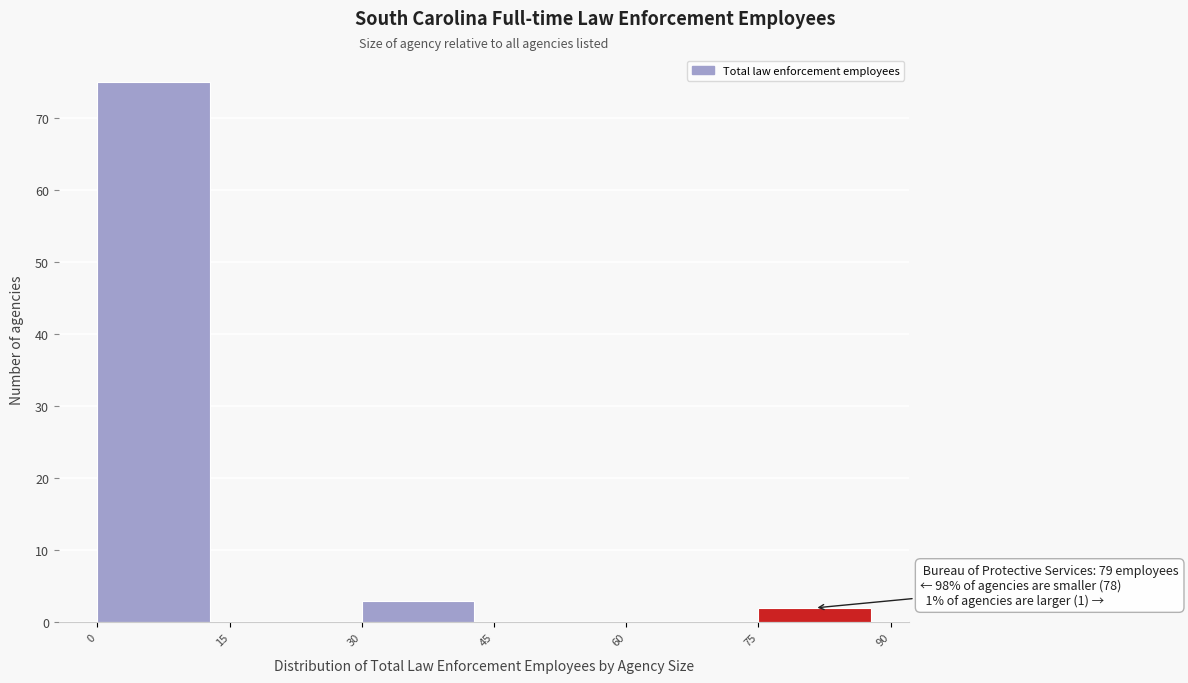

Over which range of the x-axis is the bar tallest?

0 to 15